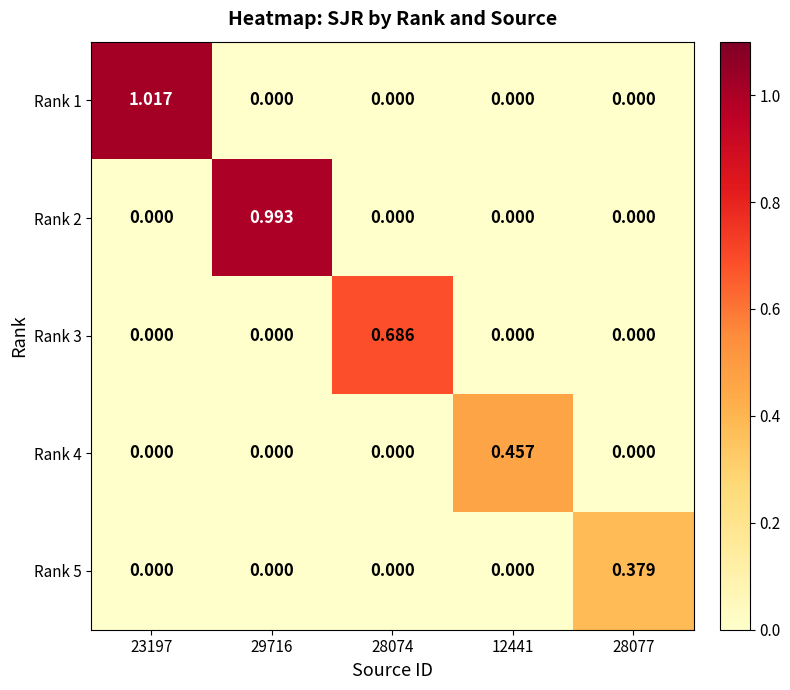

Is the value of Rank 2 at 29716 greater than the value of Rank 3 at 29716?

Yes